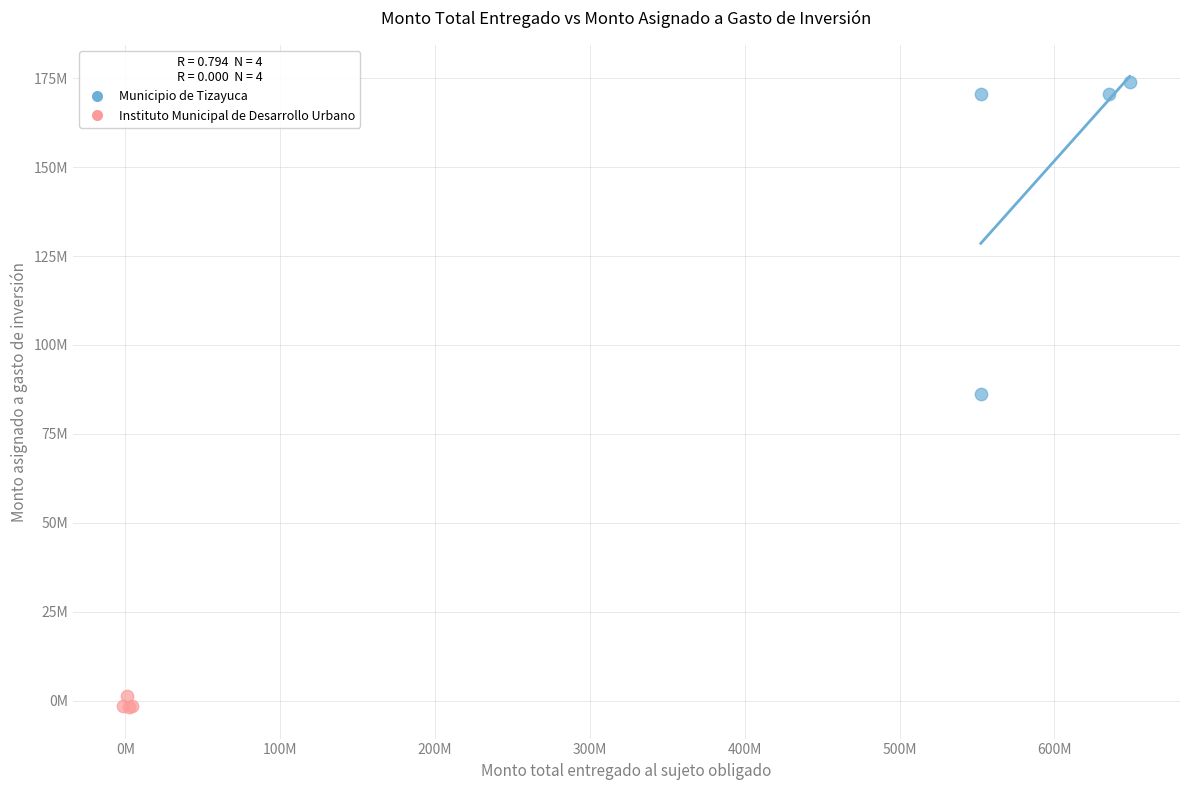

What are all the series names shown in the legend?

Municipio de Tizayuca, Instituto Municipal de Desarrollo Urbano